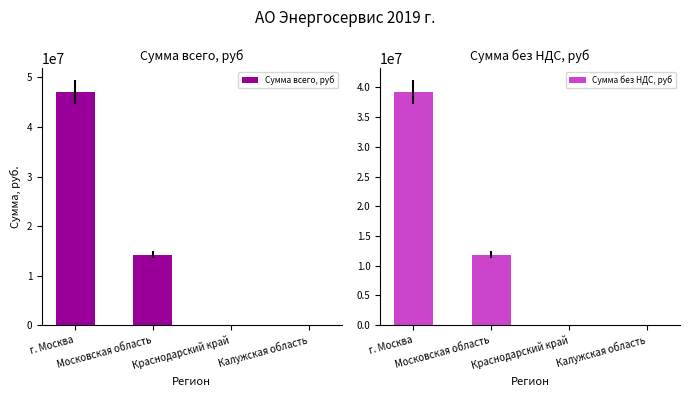

What is the highest value of the Сумма всего, руб series?

47085979.7